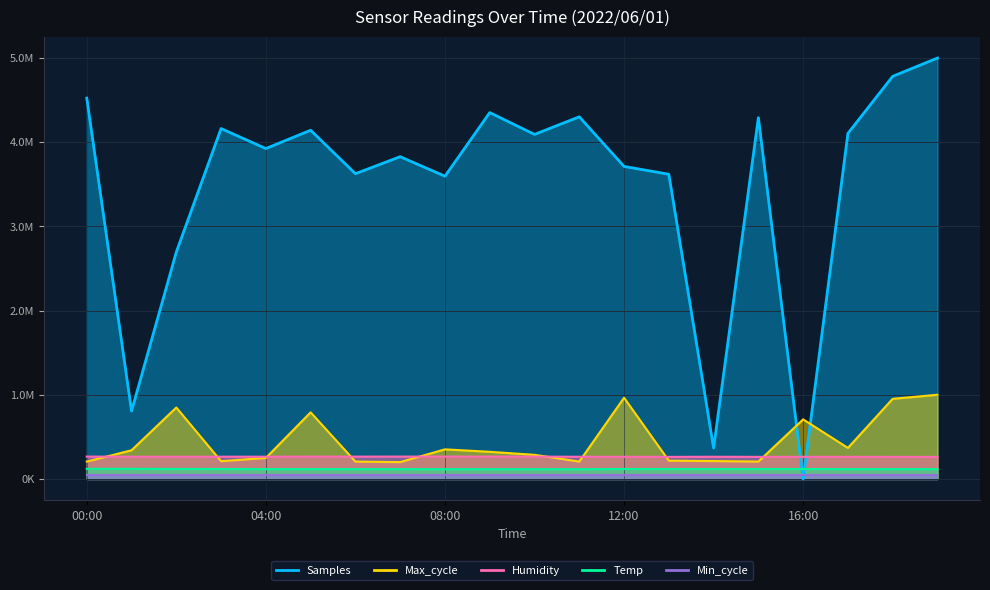

What is the label of the 12th point from the left?

11:00